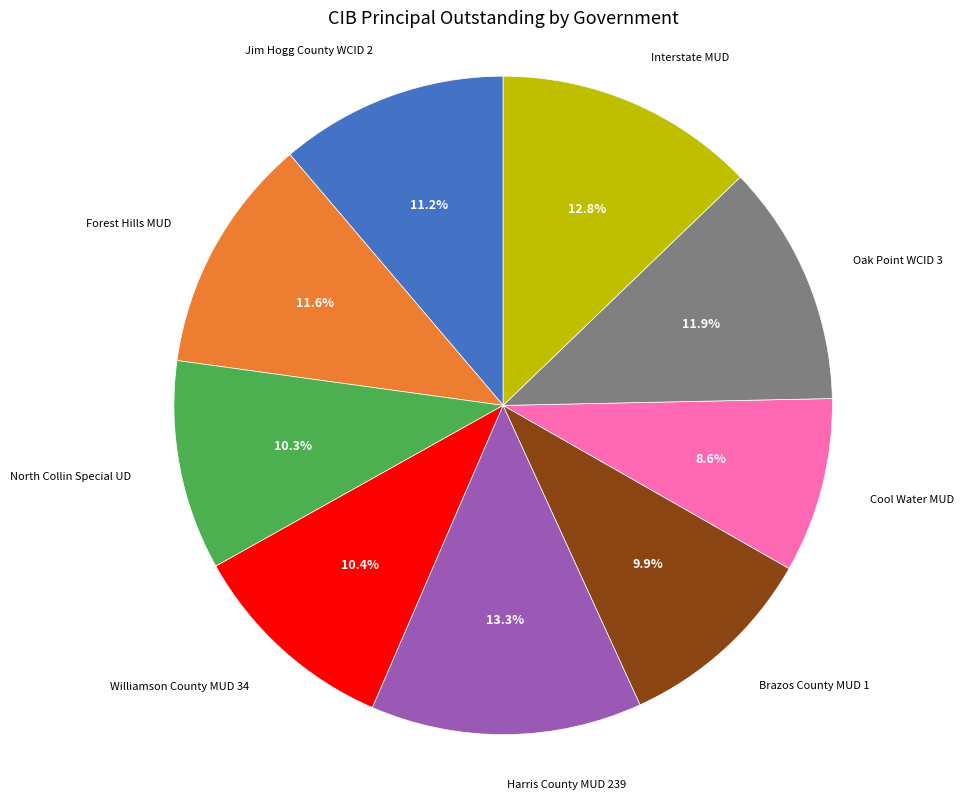

Is there any slice that represents more than half of the pie?

No